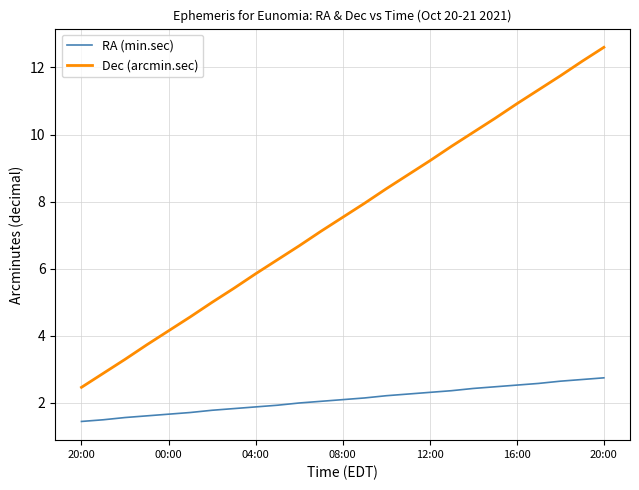

True or false: Dec (arcmin.sec) and RA (min.sec) intersect in this chart.

False